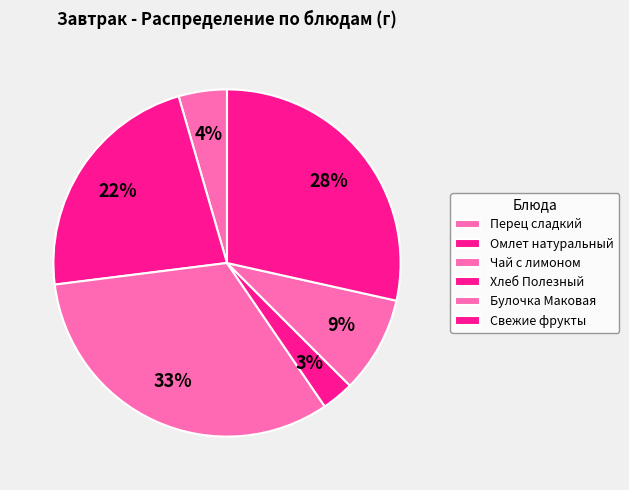

Count the number of slices in the pie.

6